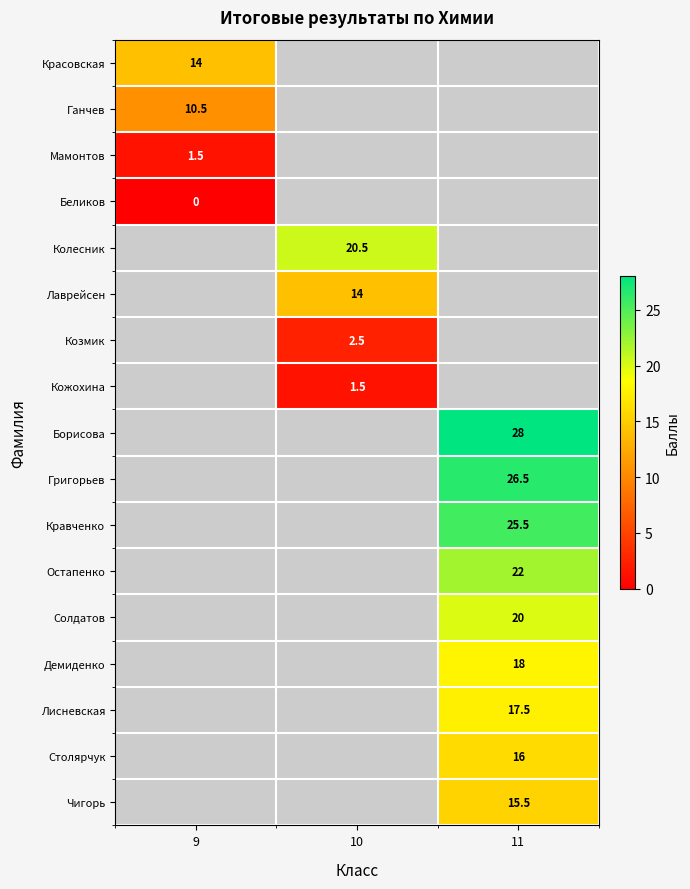

True or false: Козмик has a value of 2.5 at 10.

True